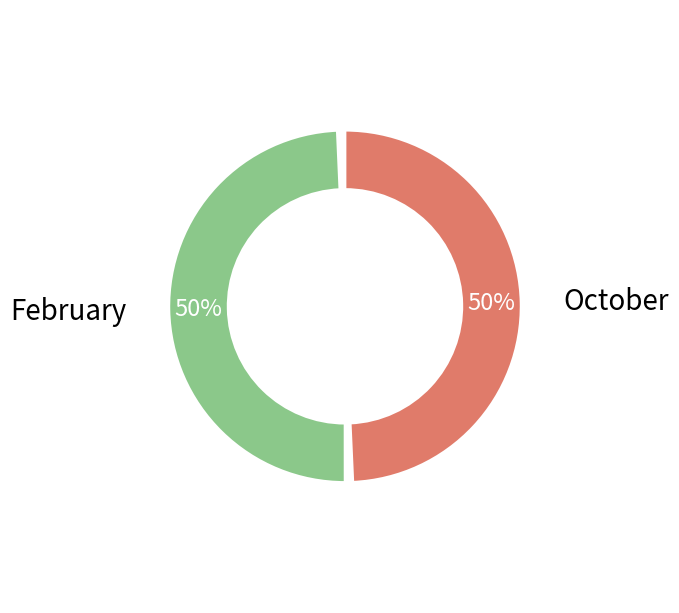

True or false: February accounts for 57% of the total.

False